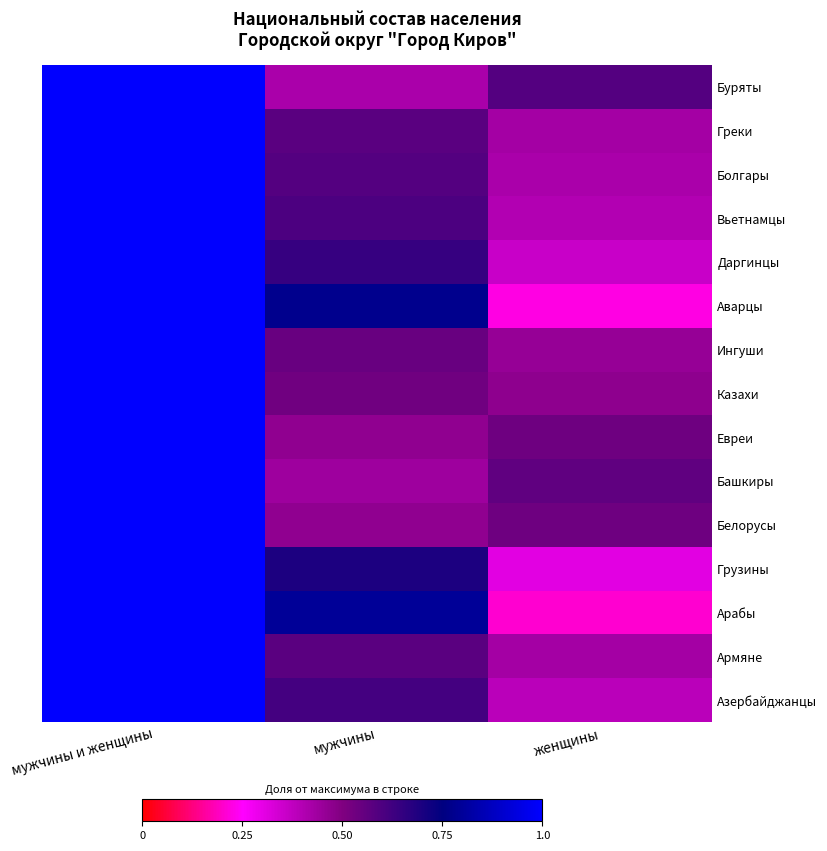

At which category does the chart reach its minimum across all series?

женщины